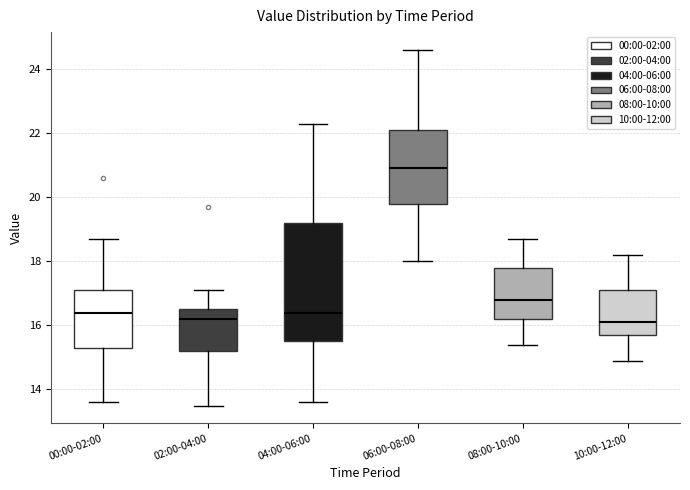

Where is the lower edge of the box for 08:00-10:00 on the y-axis? The values are not printed on the chart, so give them approximately, as read against the axis.

16.2